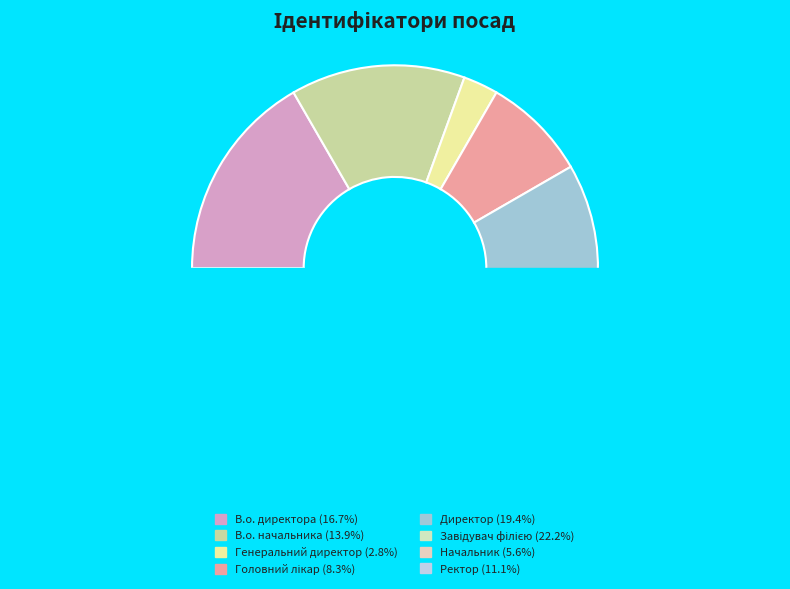

What percentage is the Ректор slice, to the nearest percent?

11%